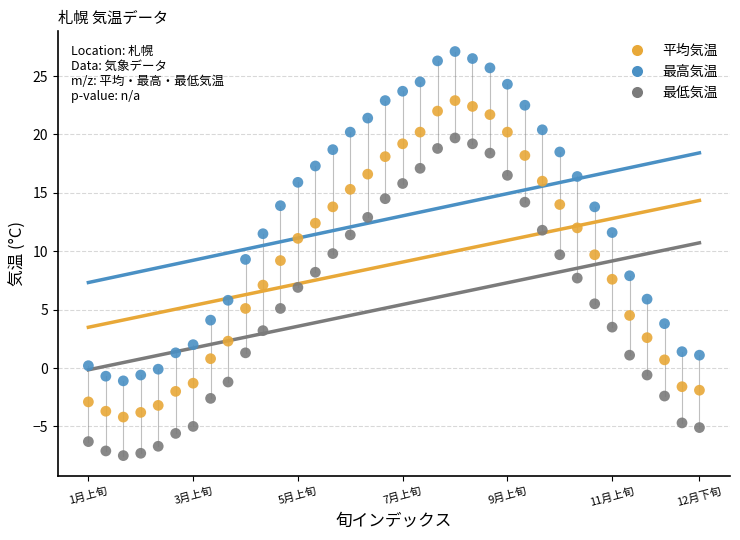

Which series reaches the minimum Y coordinate?

最低気温